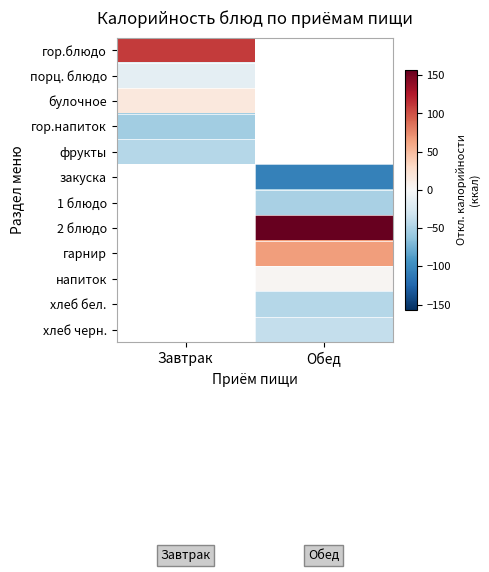

True or false: напиток has a value of 2.6 at Обед.

True